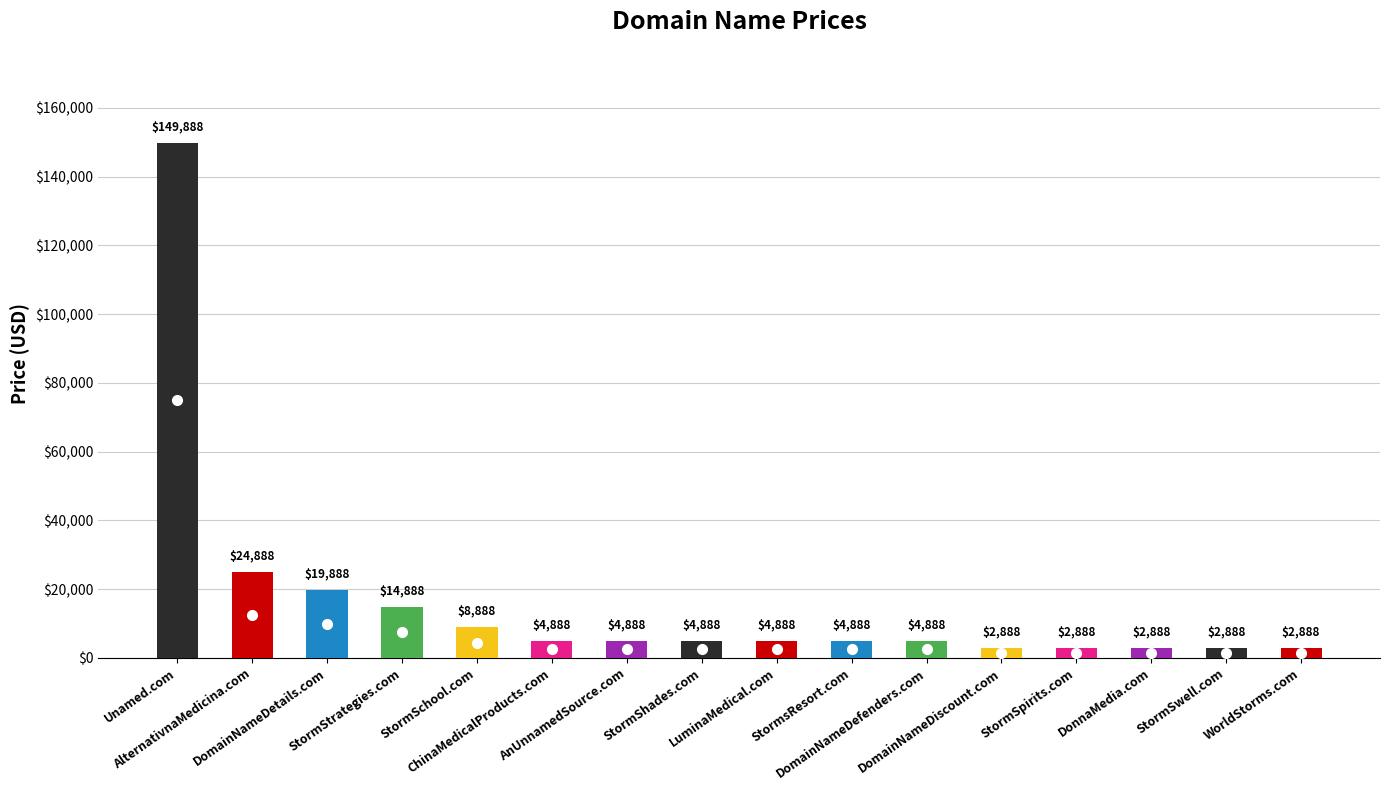

Which has a higher value, DonnaMedia.com or LuminaMedical.com?

LuminaMedical.com